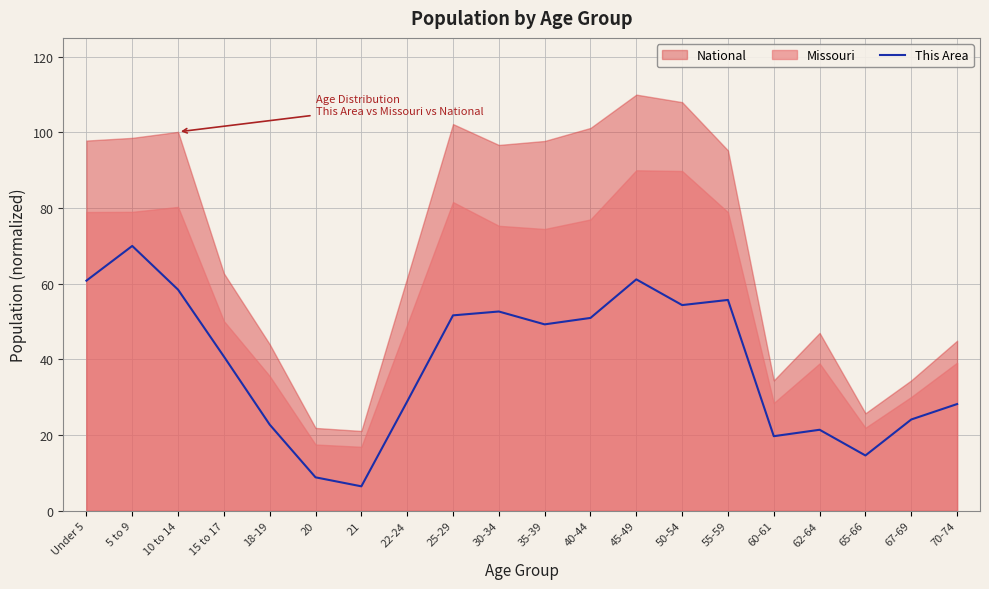

What is the minimum value for This Area?

6.5